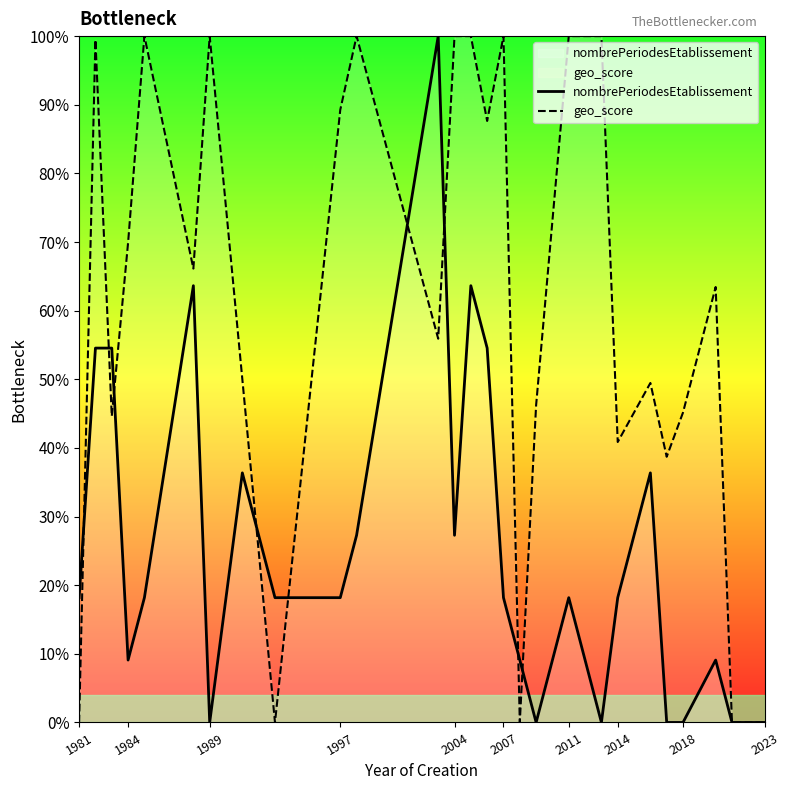

How many series are shown in this chart?

2